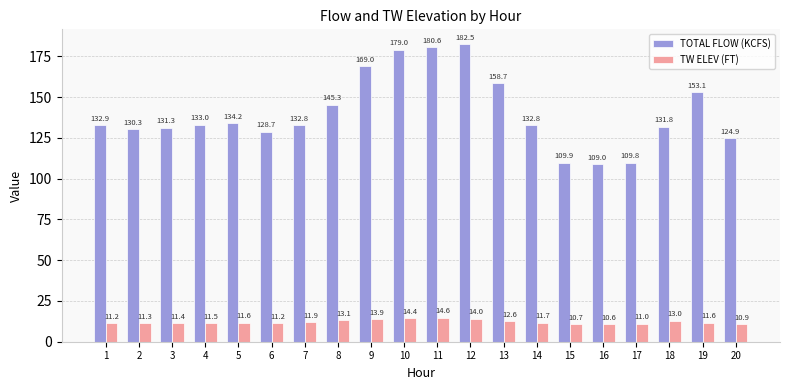

How many bars are there in each group?

2